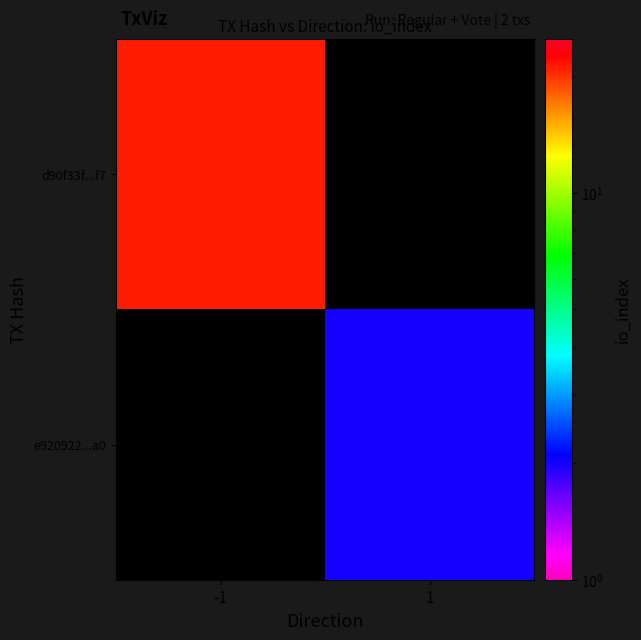

Which series has the widest spread of values?

d90f33f...f7